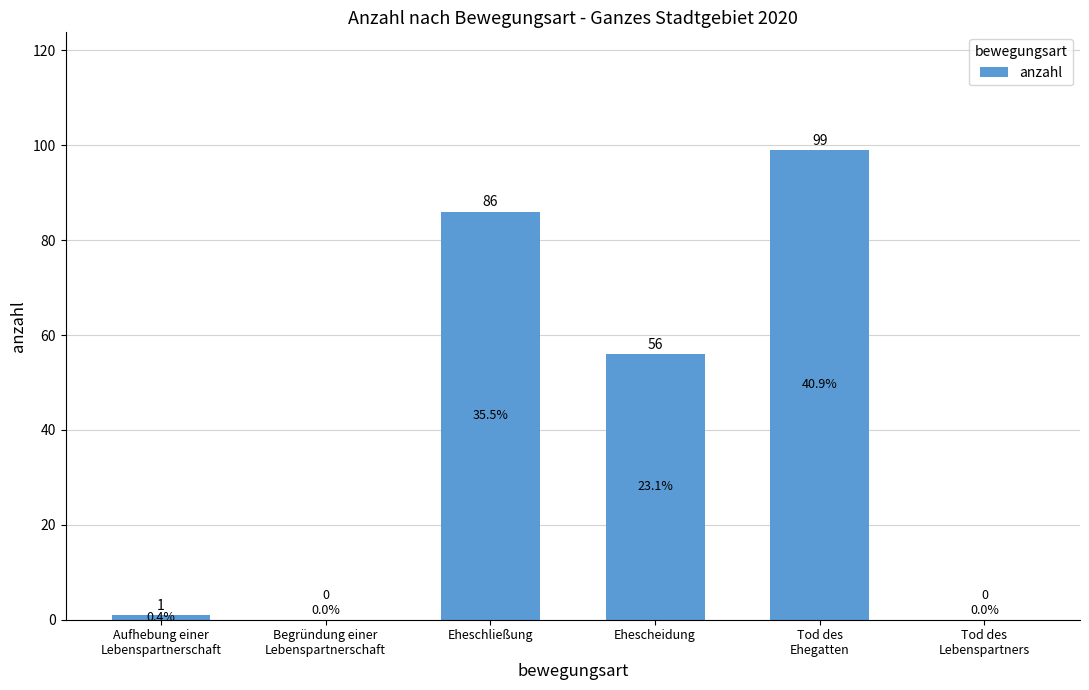

How many categories are shown in the chart?

6